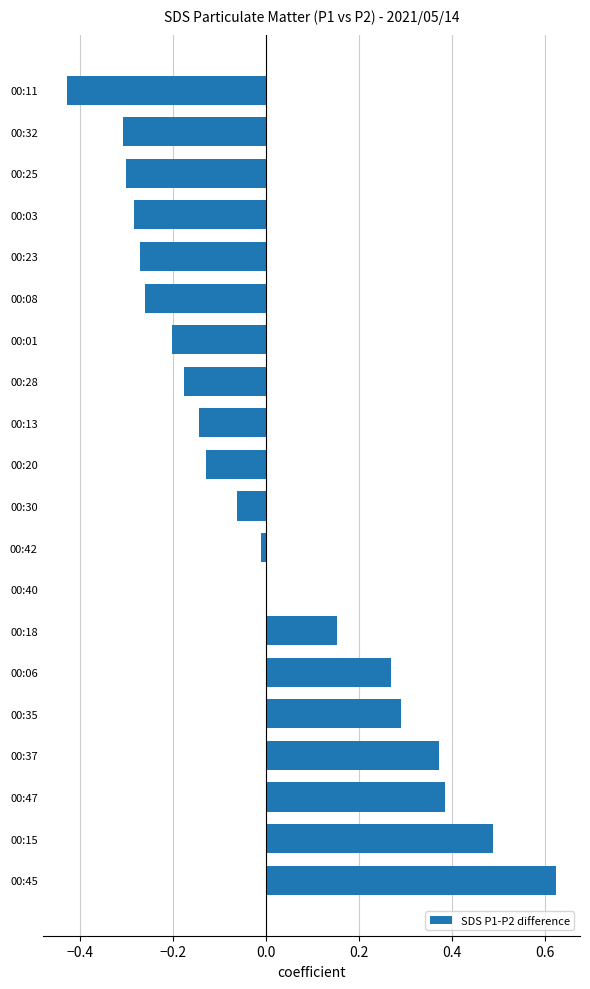

Is it true that the value at 00:47 is 0.2?

False